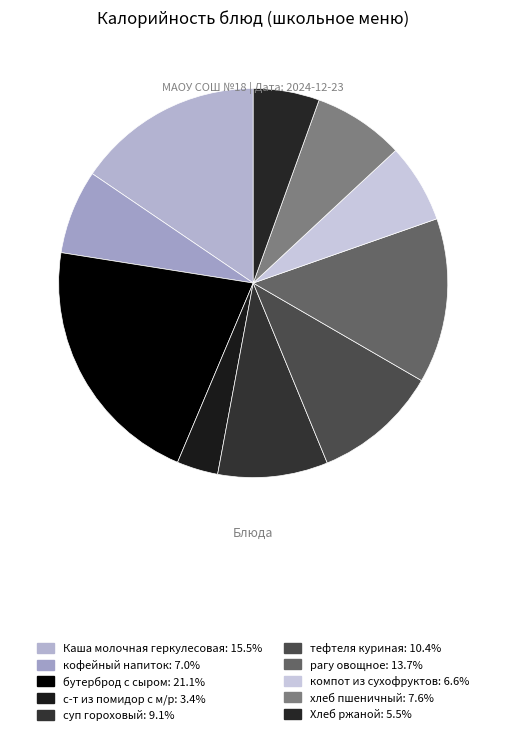

What percentage is the компот из сухофруктов slice, to the nearest percent?

7%